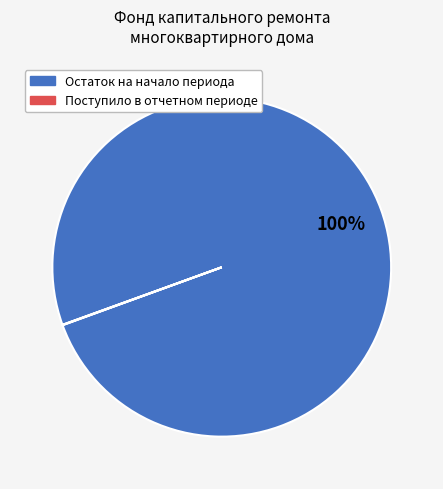

Which category accounts for the majority?

Остаток на начало периода